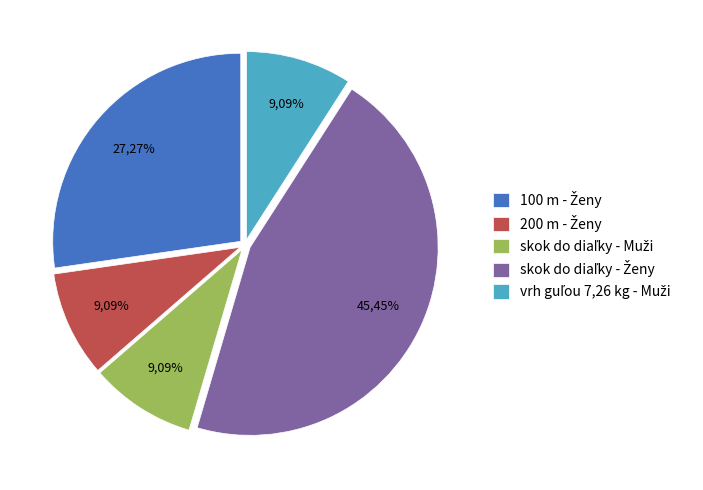

Is there a majority slice in this chart?

No